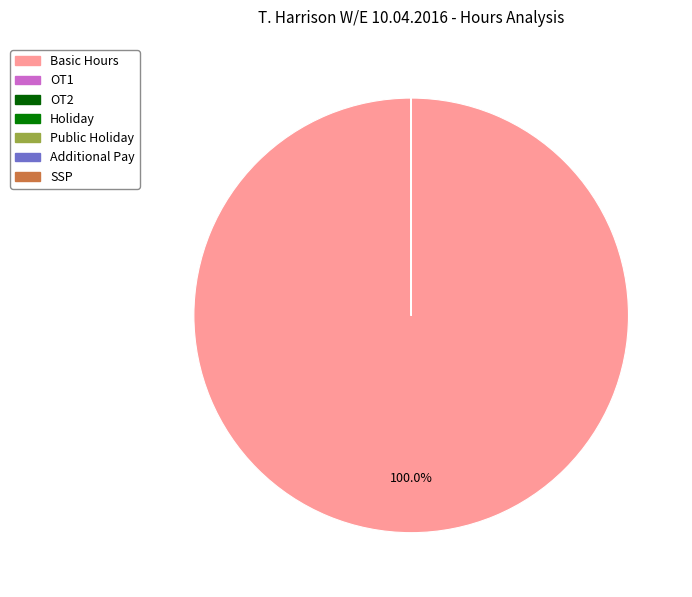

True or false: Public Holiday accounts for 0% of the total.

True